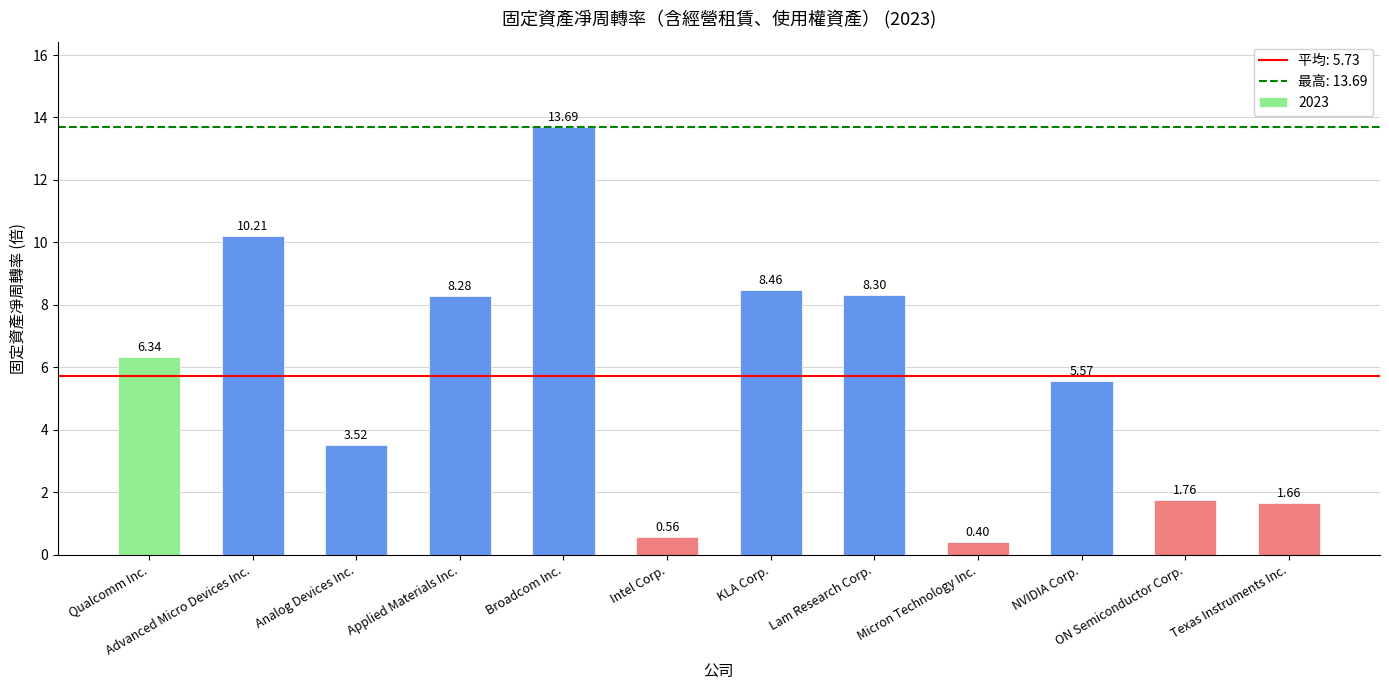

Approximately how many times larger is the value at Analog Devices Inc. compared to Broadcom Inc.?

0.3